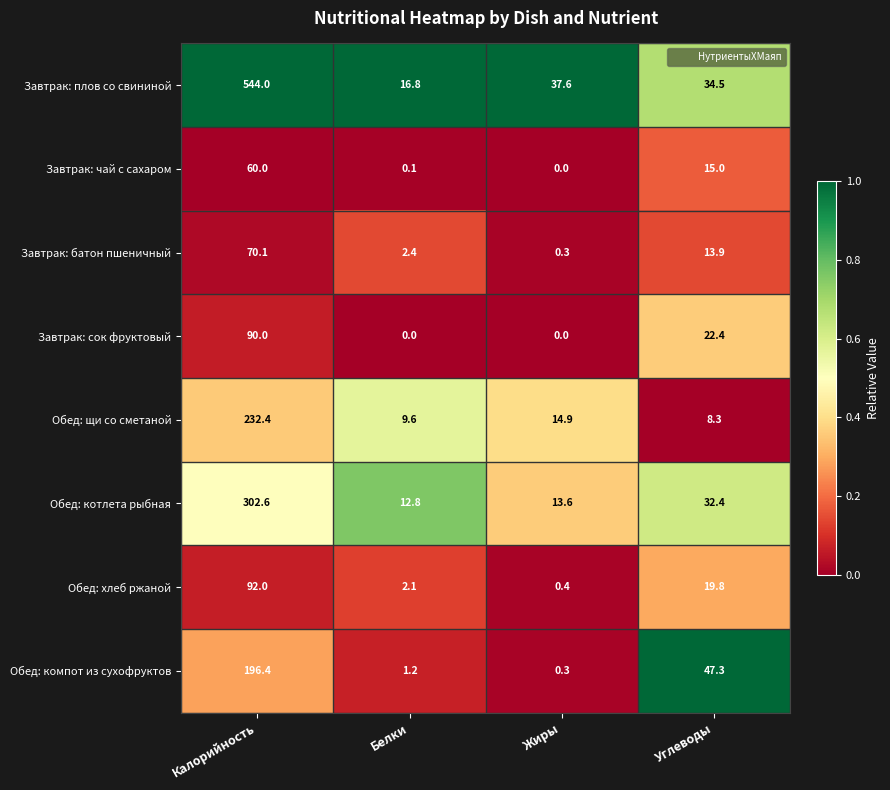

What is the average value of the Завтрак: чай с сахаром series?

18.8